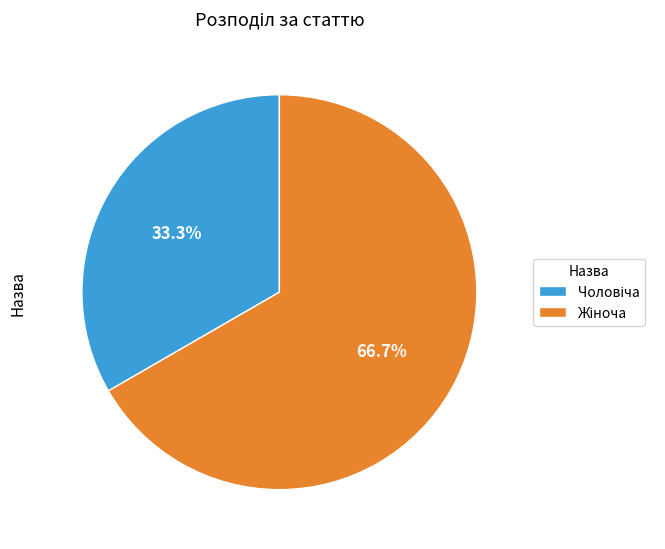

Does any single category account for the majority?

Yes